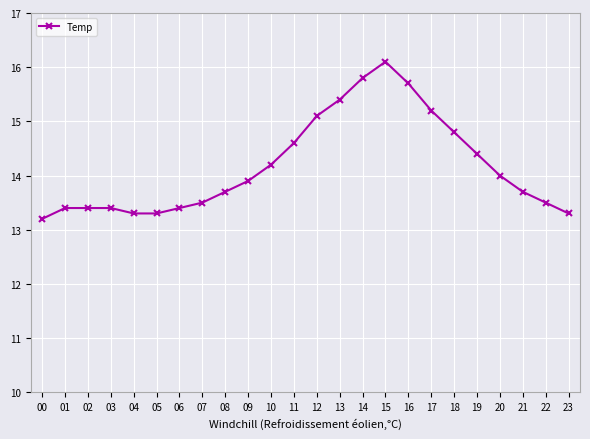

Between 19 and 21, which is larger?

19